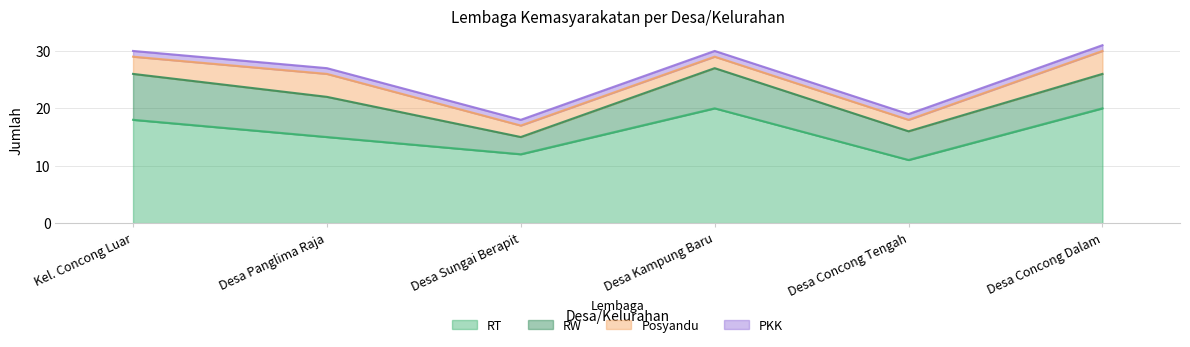

List the labels in order of Posyandu value, smallest first.

Desa Sungai Berapit, Desa Kampung Baru, Desa Concong Tengah, Kel. Concong Luar, Desa Panglima Raja, Desa Concong Dalam